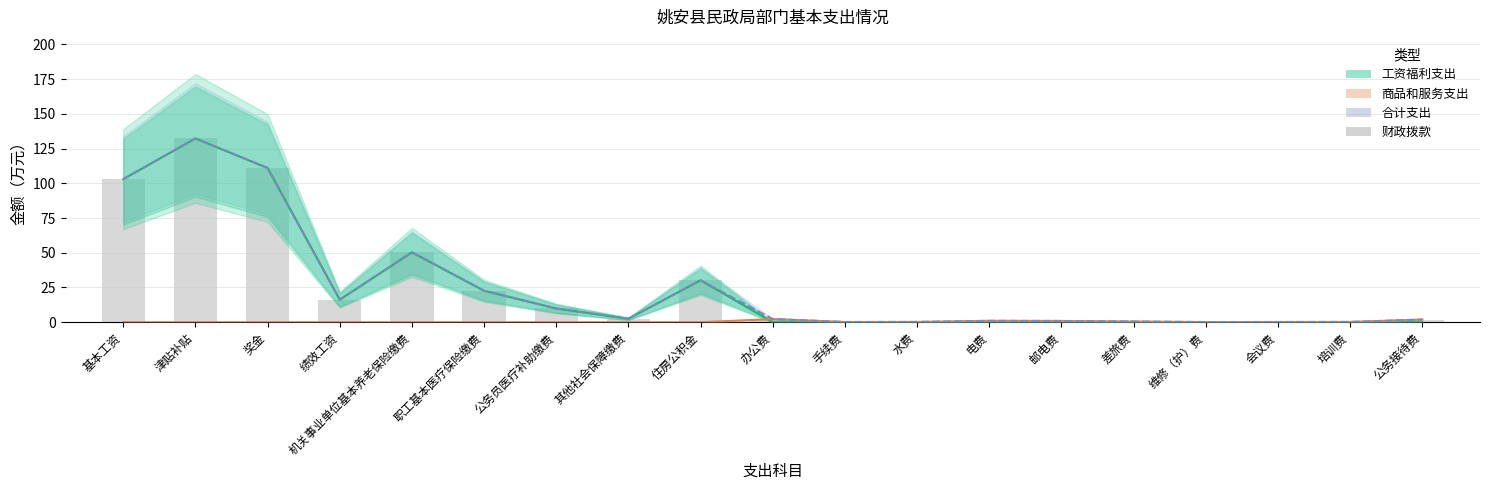

What is the label of the 7th bar from the left?

公务员医疗补助缴费